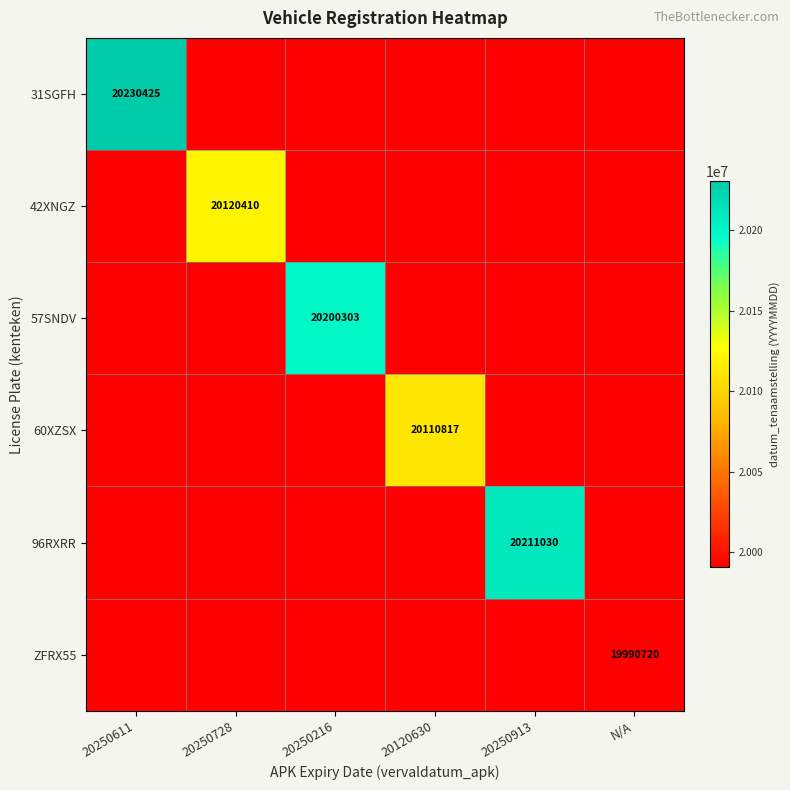

The value of 31SGFH at 20250611 is 20230425. True or false?

True